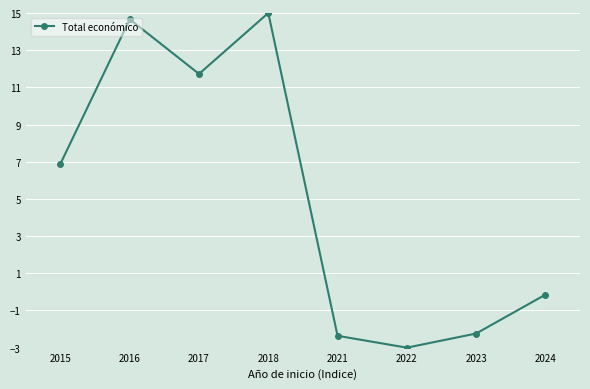

What is the value of the 4th point from the left?

15.0